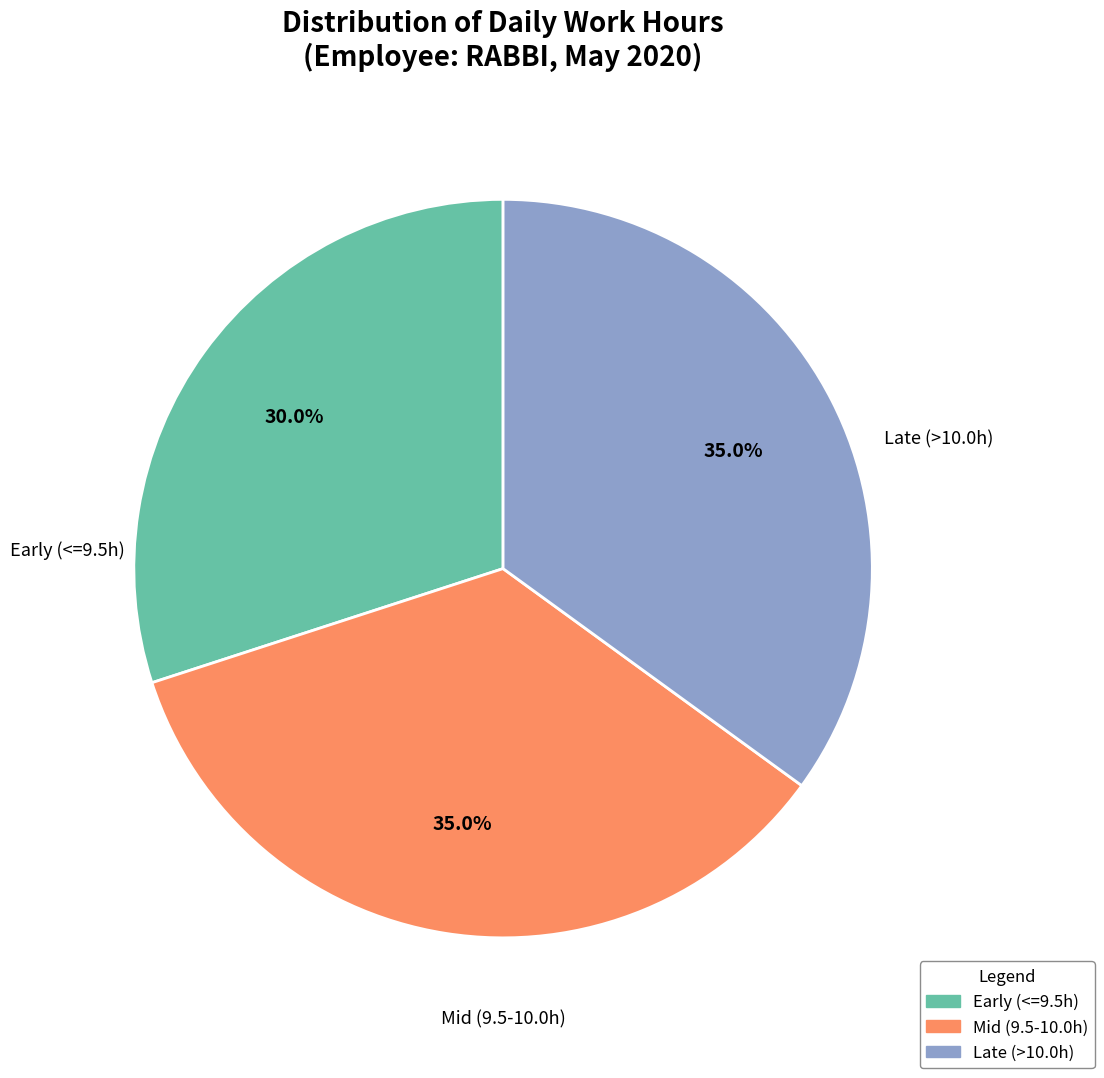

Is there a majority slice in this chart?

No